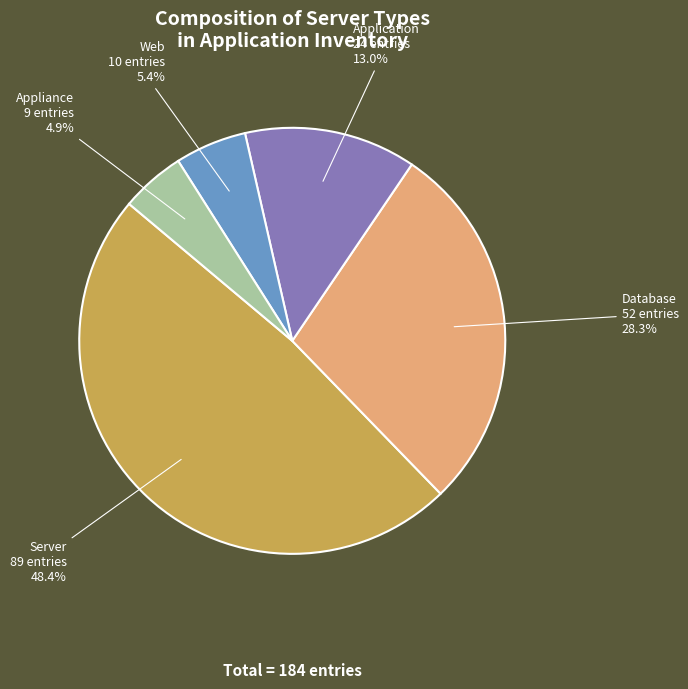

Is it true that Application is 19% of the pie?

False